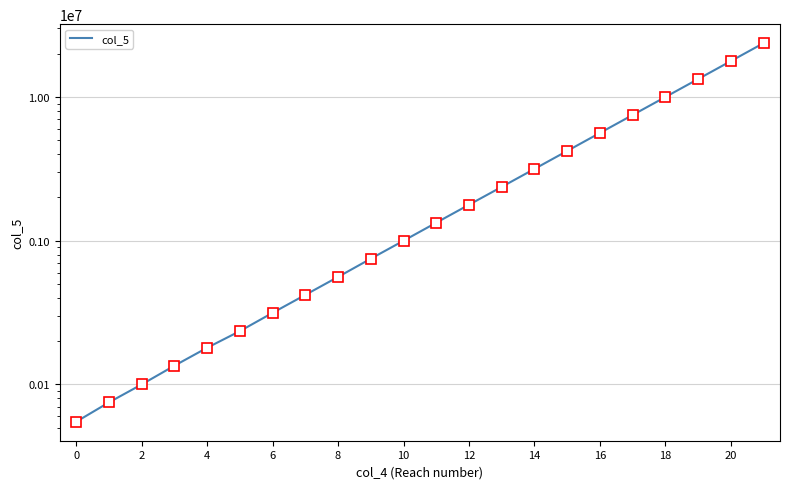

Which has a higher value, 11 or 13?

13